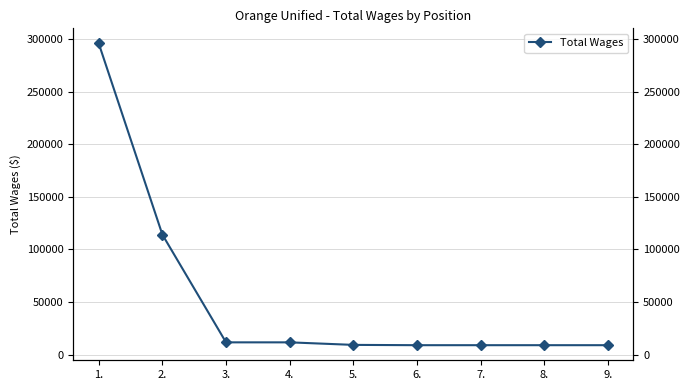

Which has a higher value, 2. or 6.?

2.